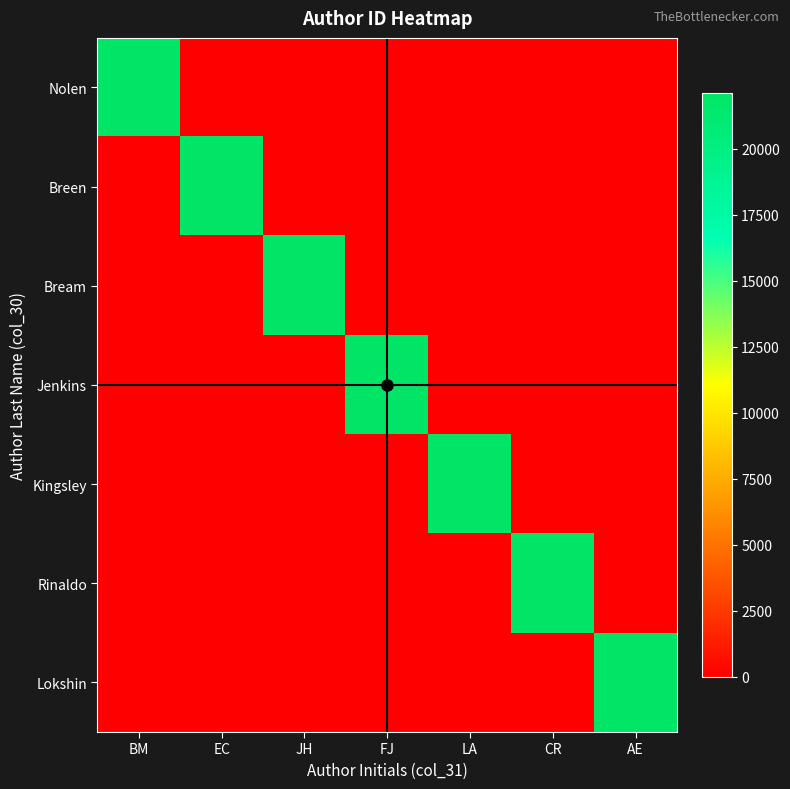

At which category is the sum across all series the highest?

BM